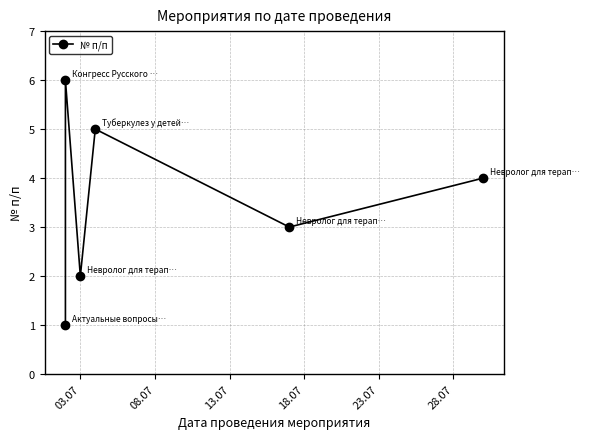

What is the average value?

4